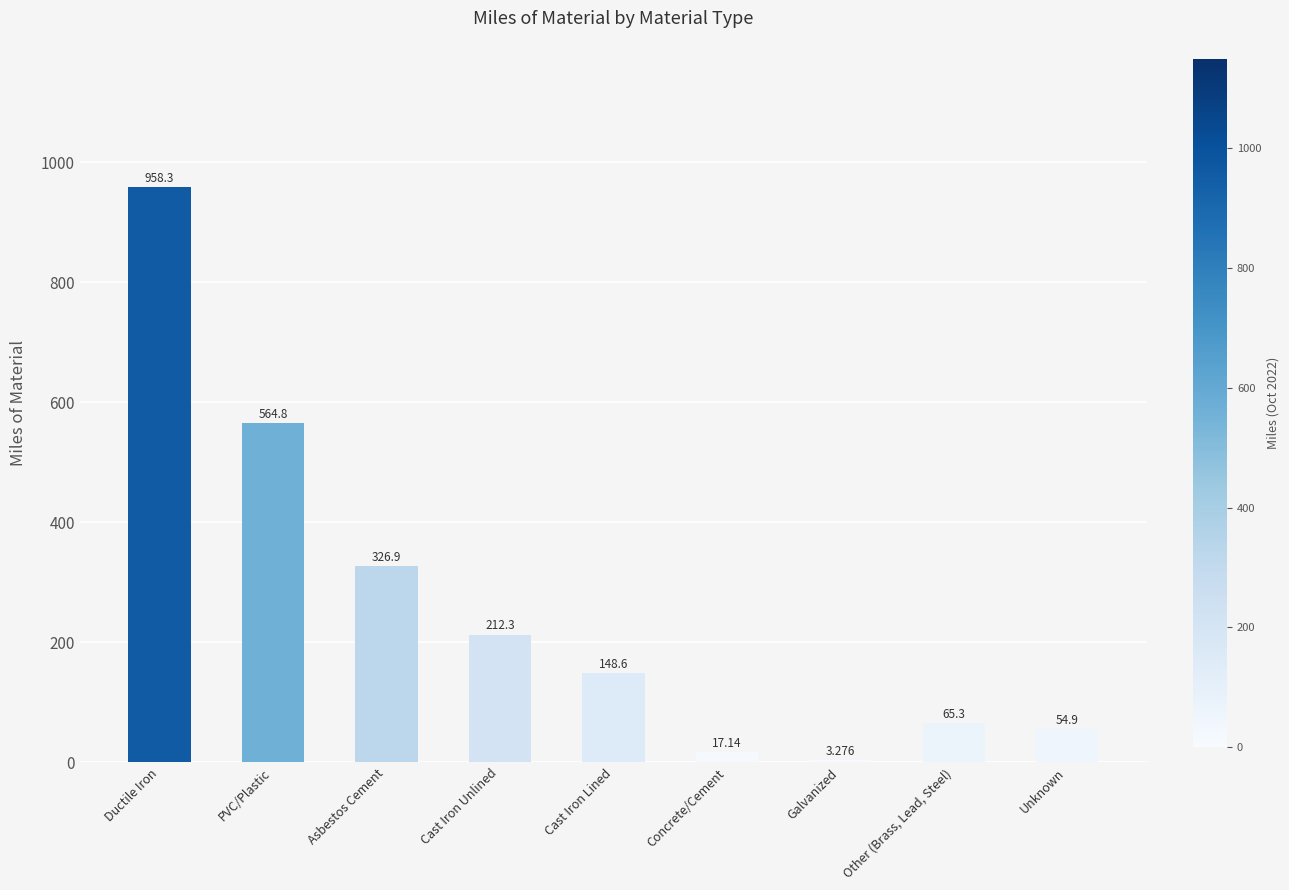

Where does the data first go above 148?

Ductile Iron